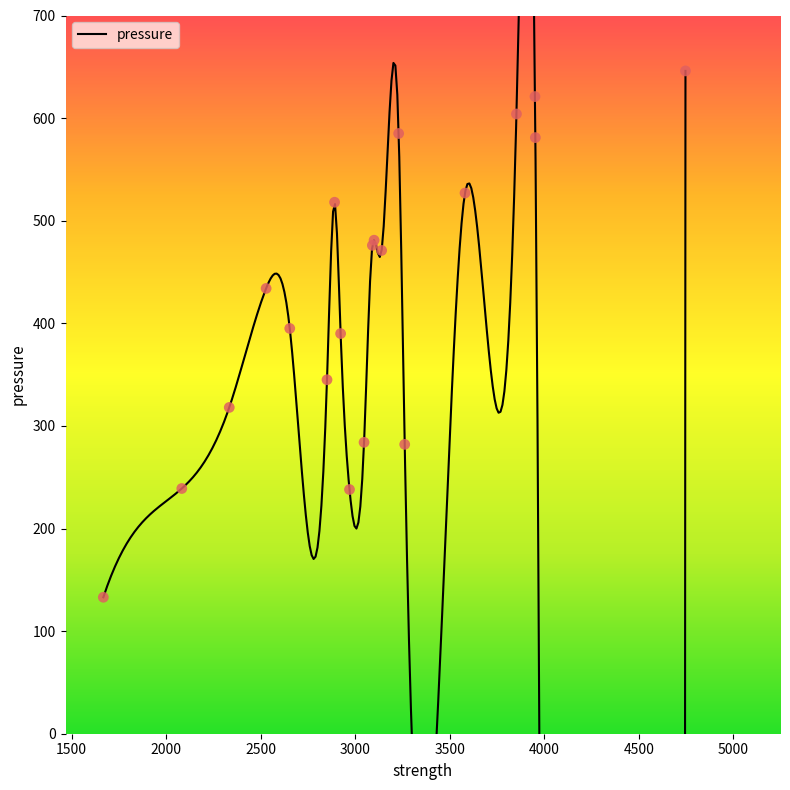

Between 3953 and 3230, which is larger?

3230